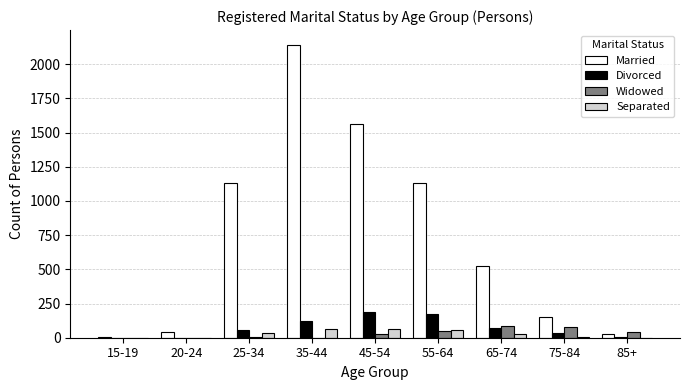

How many categories are shown in the chart?

9